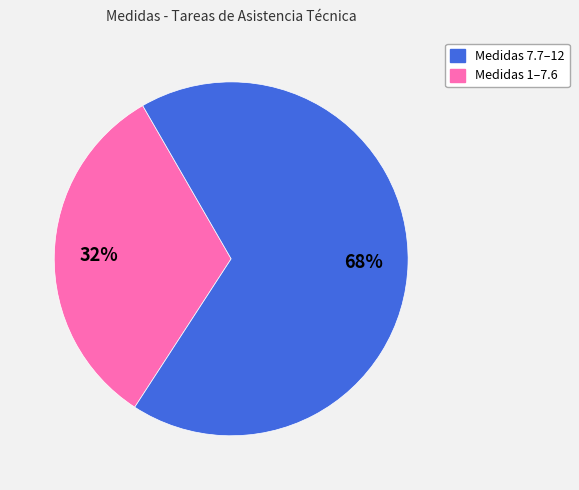

To the nearest percent, what is the average slice percentage?

50%